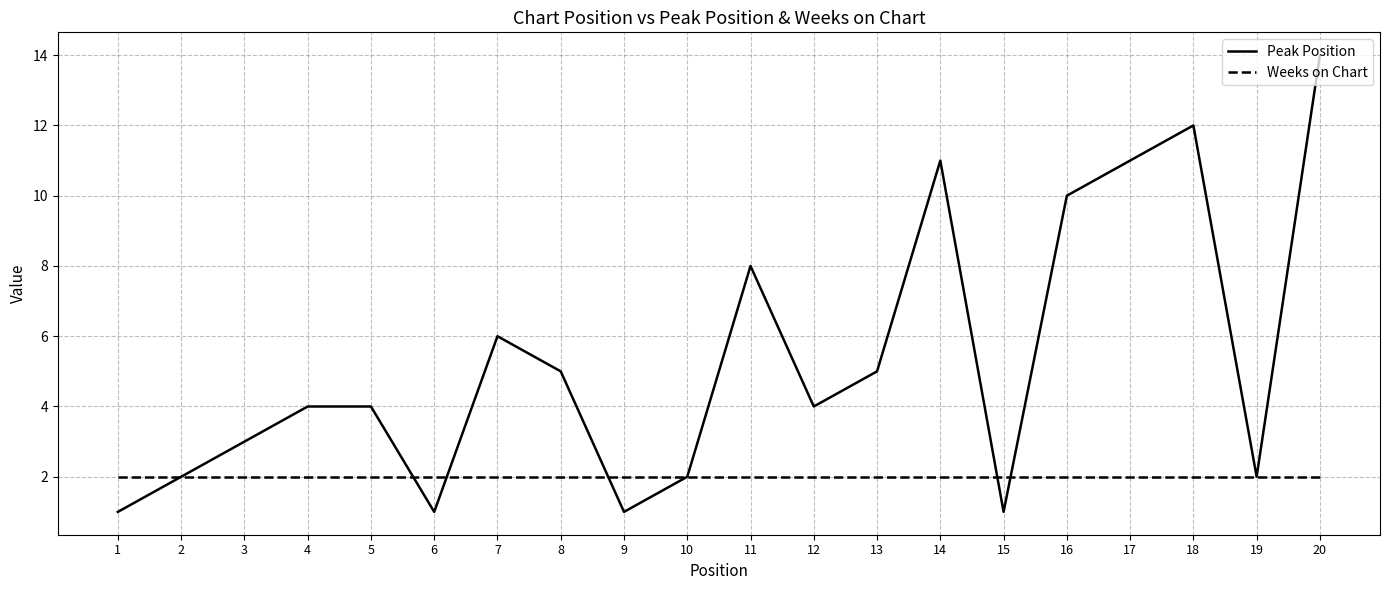

Rank the series by their maximum value, from lowest to highest.

Weeks on Chart, Peak Position